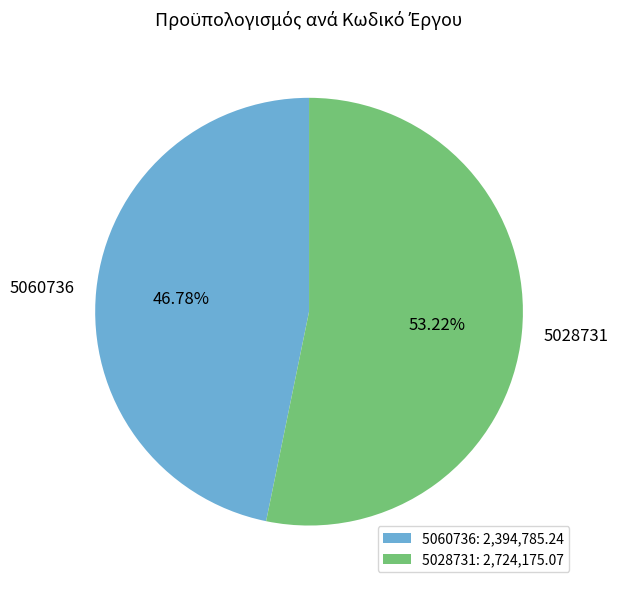

Which slice is the largest?

5028731